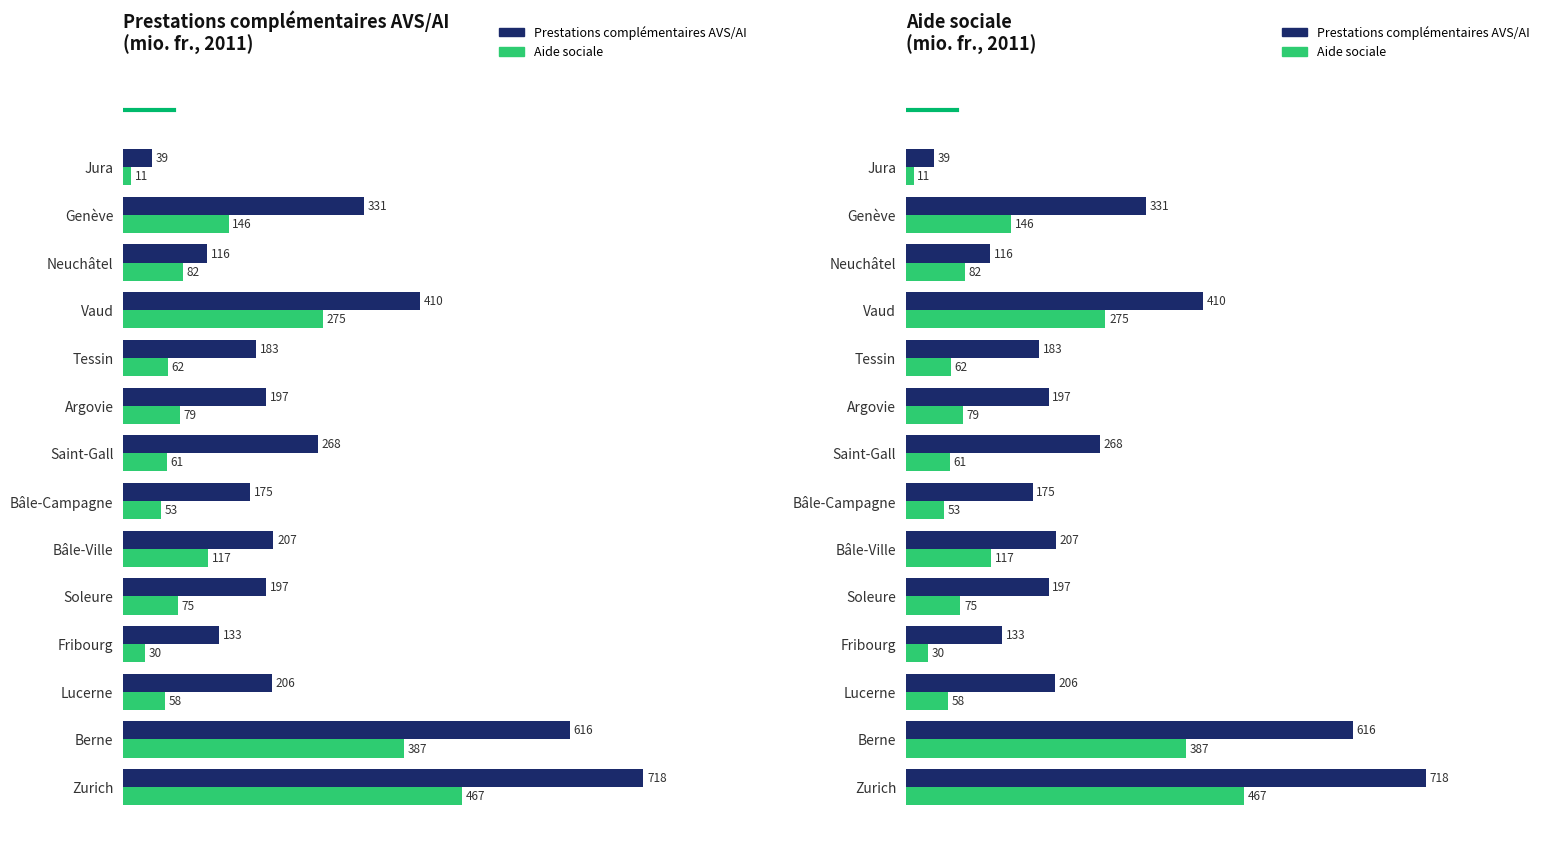

Are the bars horizontal?

Yes